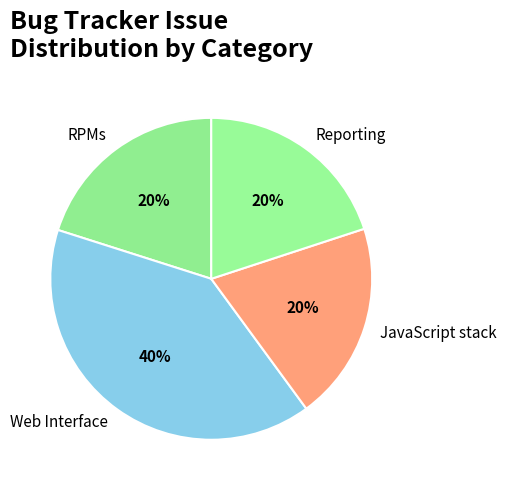

The Reporting slice represents 20% of the pie. True or false?

True